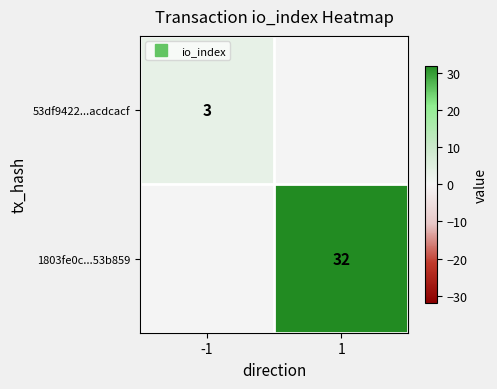

The 1803fe0c...53b859 series shows -10 at -1. True or false?

False